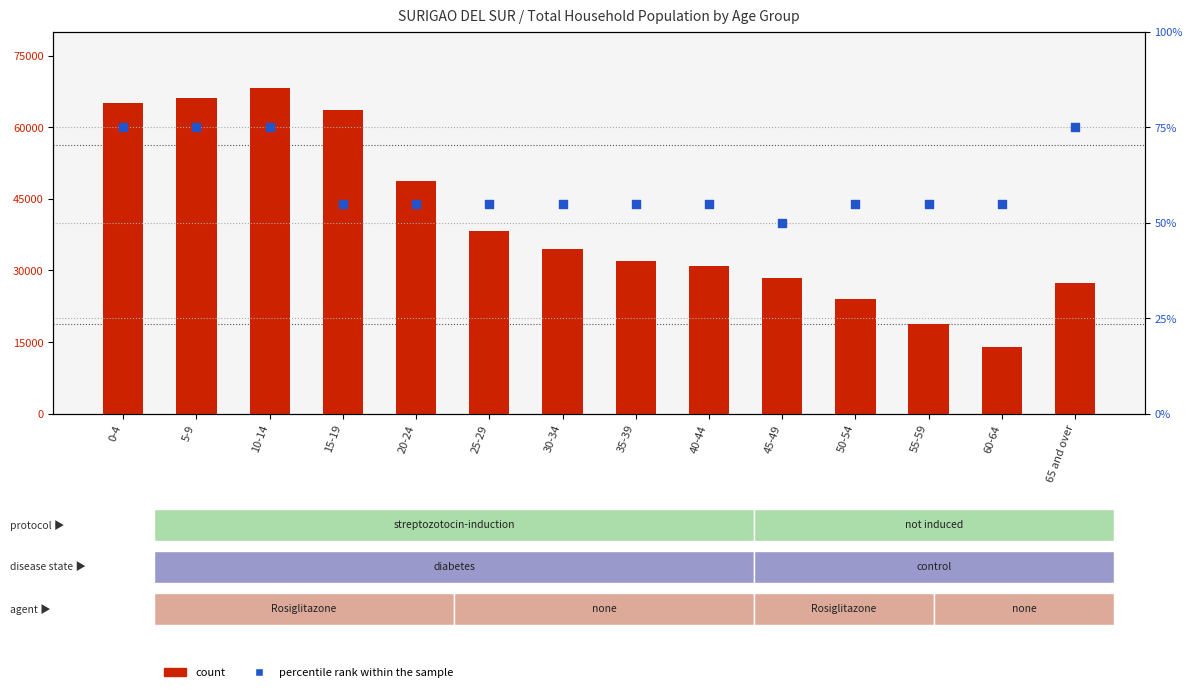

At which category is the sum across all series the highest?

10-14